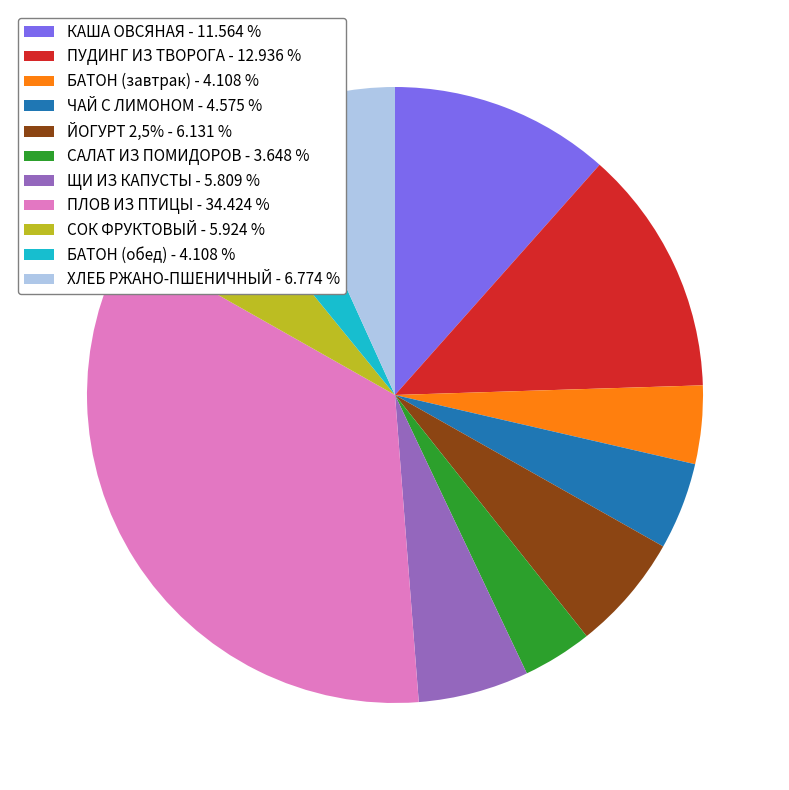

Does КАША ОВСЯНАЯ represent more than half of the total?

No